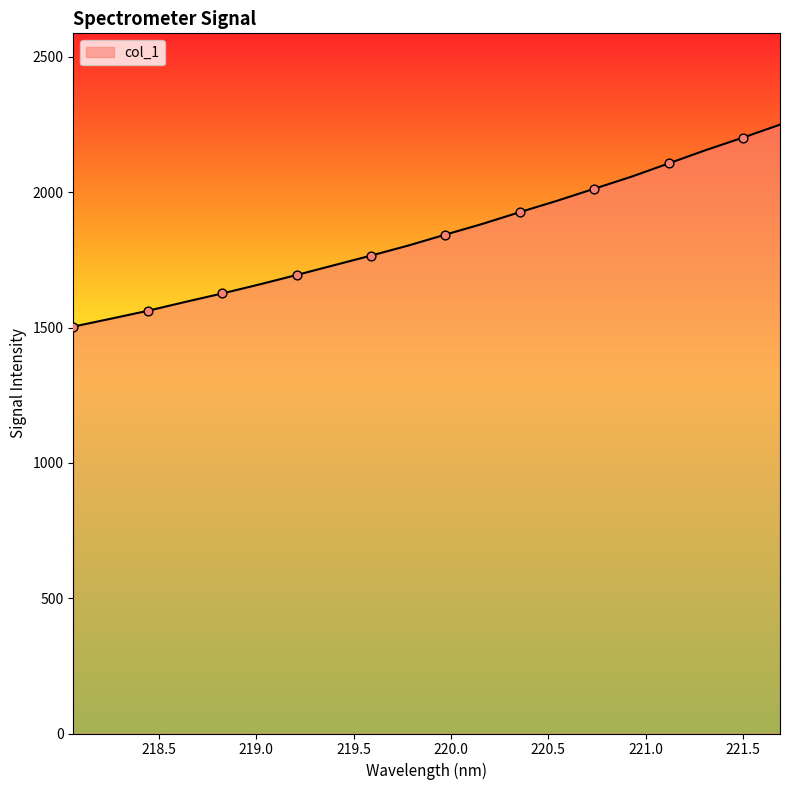

What is the greatest value displayed?

2249.4